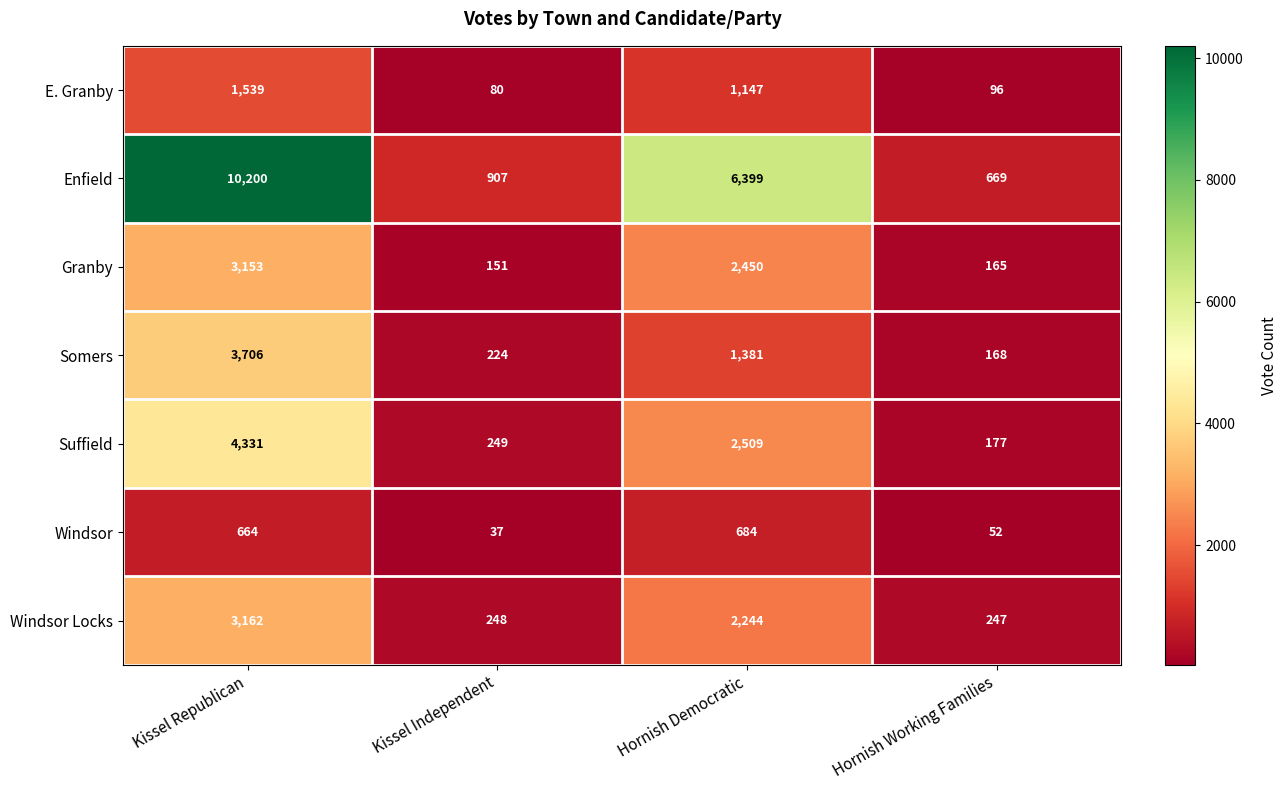

At which category is the sum across all series the highest?

Kissel Republican